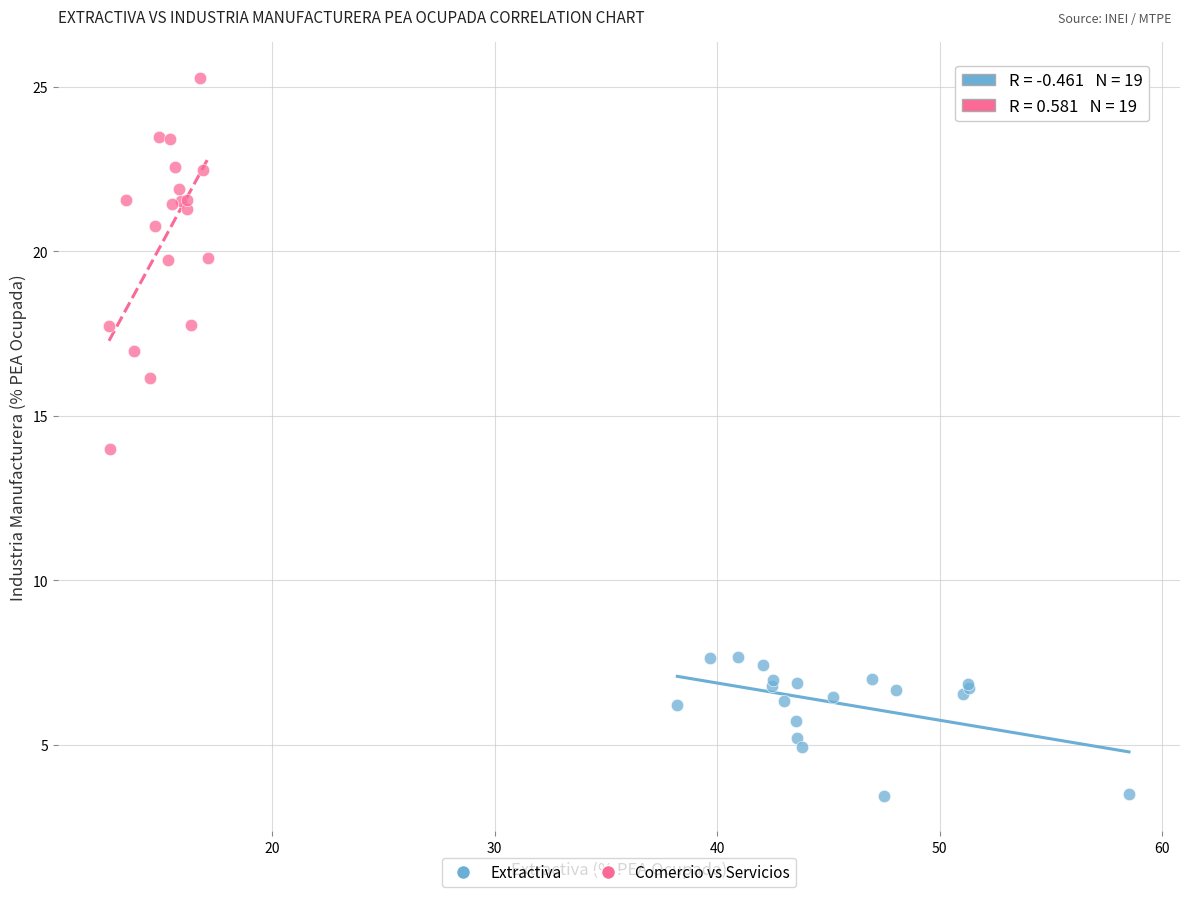

Which series reaches the maximum Y coordinate?

Comercio vs Servicios